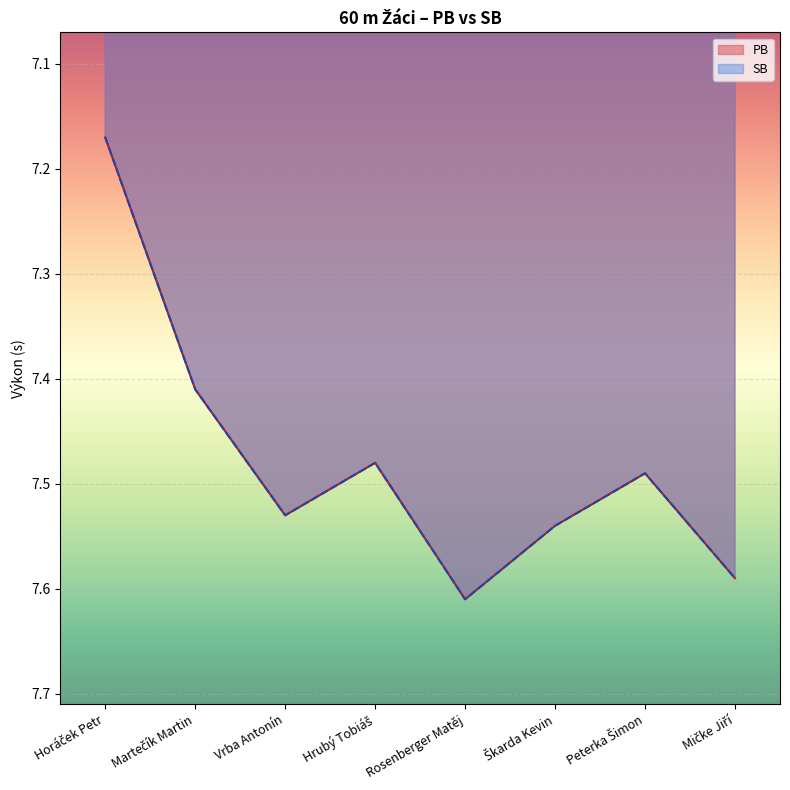

How many interior local valleys does the PB series have?

2